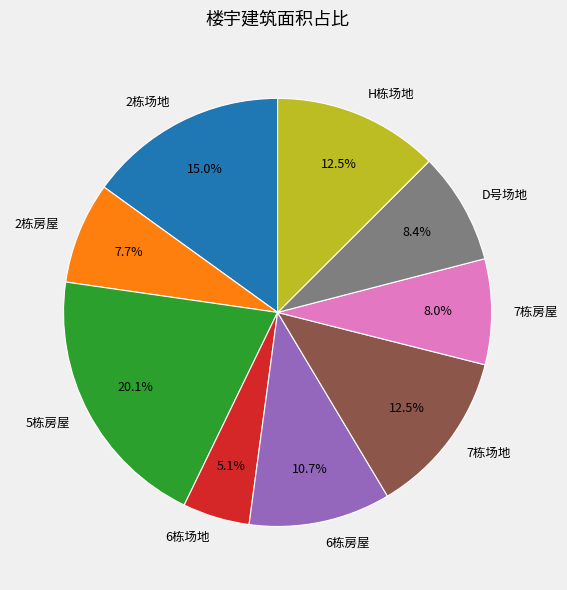

What is the smallest slice in the pie chart?

6栋场地